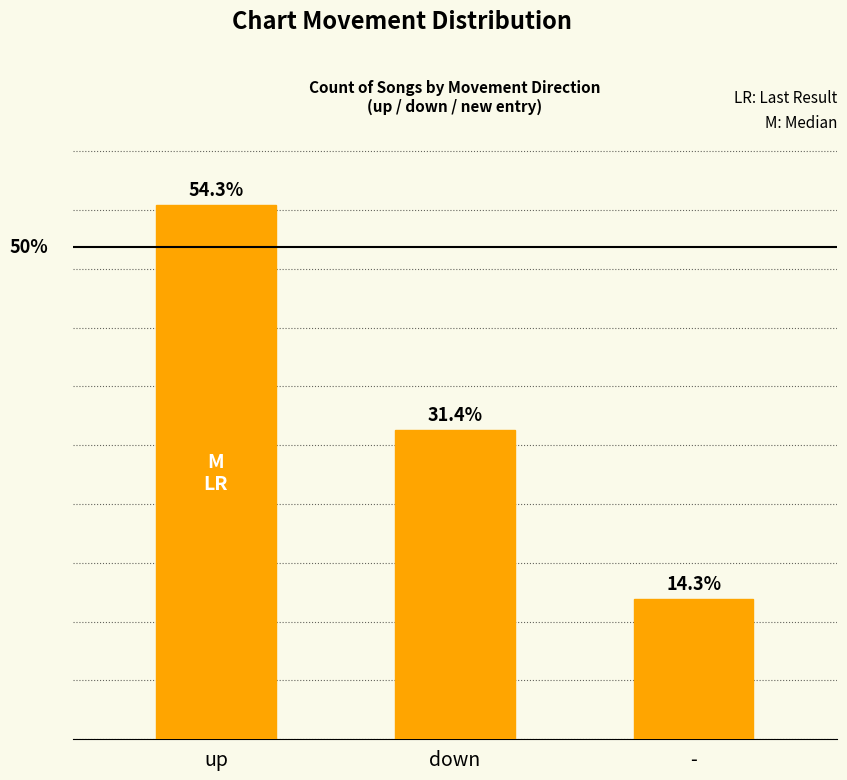

At which category does the chart reach its peak across all series?

up